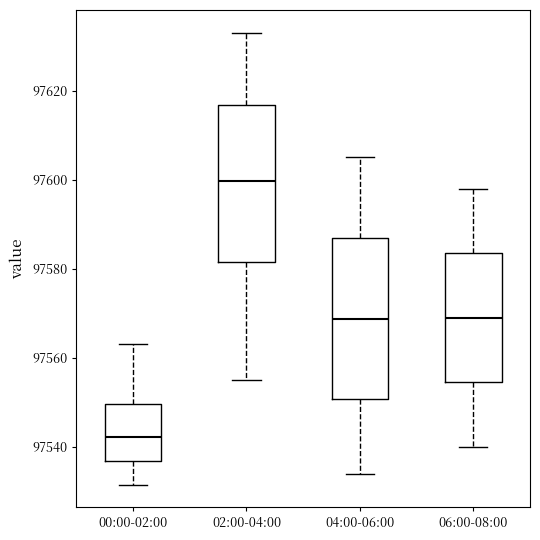

Reading left to right, read every box against the y-axis: the position of its median line, the range the box covers, and the ends of its whiskers. The values are not printed on the chart, so give them approximately, as read against the axis.

00:00-02:00: median 97542, box 97536 to 97550, whiskers 97532 to 97564
02:00-04:00: median 97600, box 97582 to 97616, whiskers 97556 to 97634
04:00-06:00: median 97568, box 97550 to 97586, whiskers 97534 to 97606
06:00-08:00: median 97570, box 97554 to 97584, whiskers 97540 to 97598